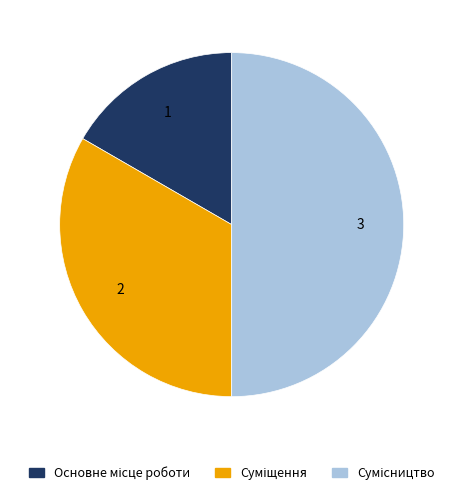

Which slice is the smallest?

Основне місце роботи